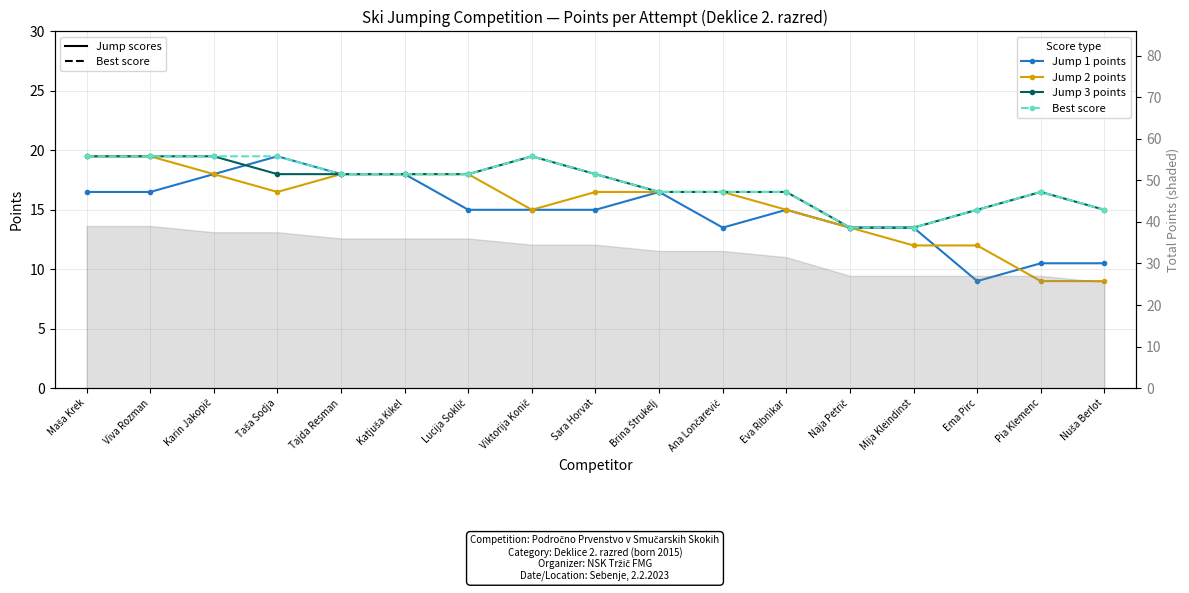

How many lines are shown in the chart?

4